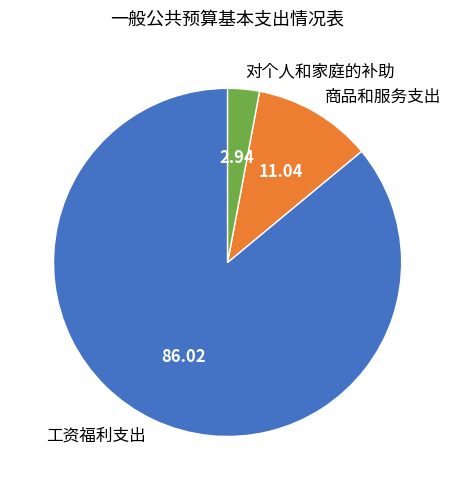

Rank the categories by value from highest to lowest.

工资福利支出, 商品和服务支出, 对个人和家庭的补助